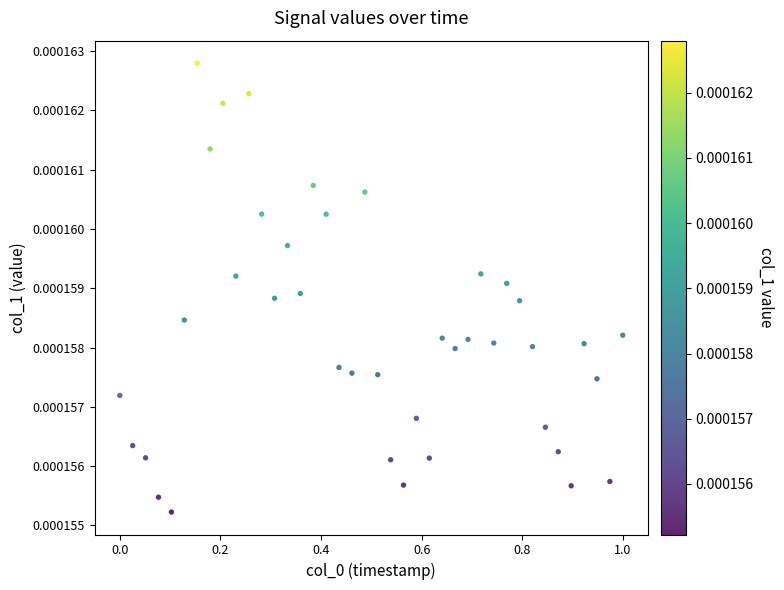

How many points are shown in the scatter plot?

40